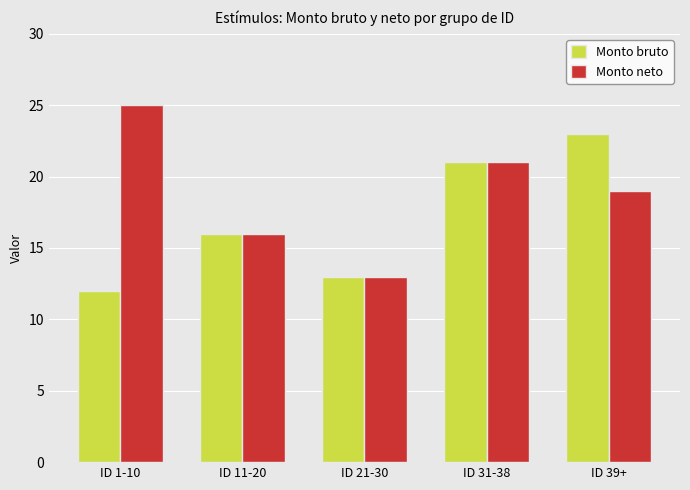

Is the value of Monto neto at ID 1-10 greater than the value of Monto bruto at ID 31-38?

Yes